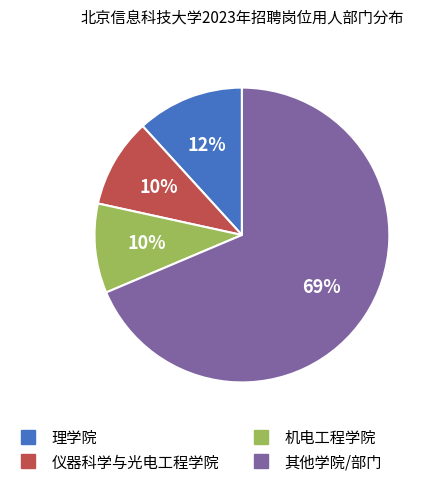

To the nearest percent, what is the average slice percentage?

25%